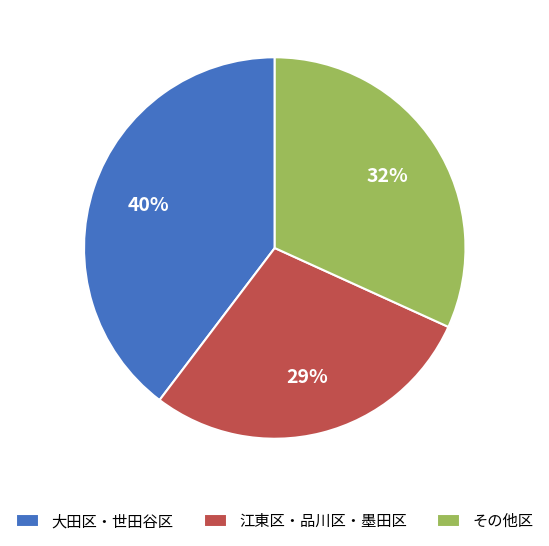

Which slice is the largest?

大田区・世田谷区